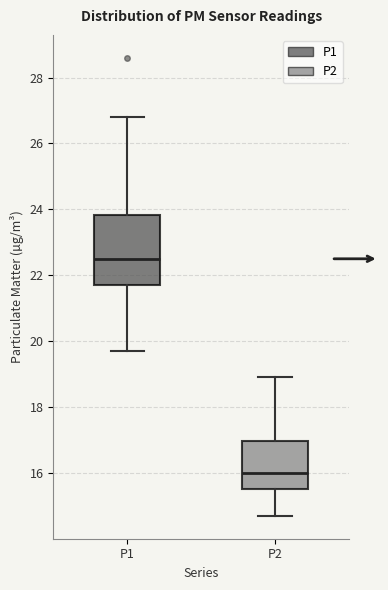

Which box is the tallest, from its lower edge to its upper edge?

P1